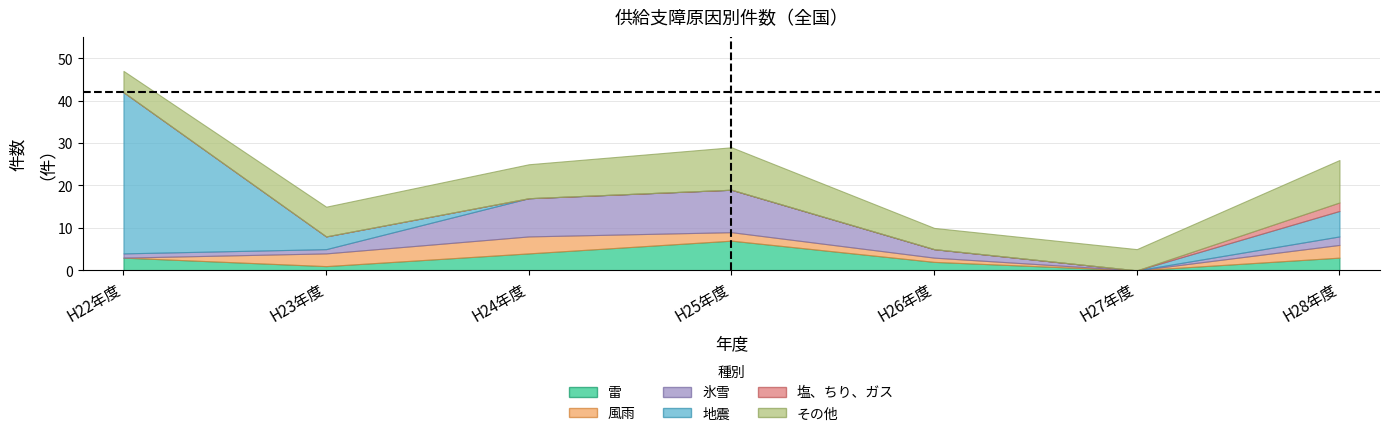

What is the difference between the maximum and minimum values in the 風雨 series?

4